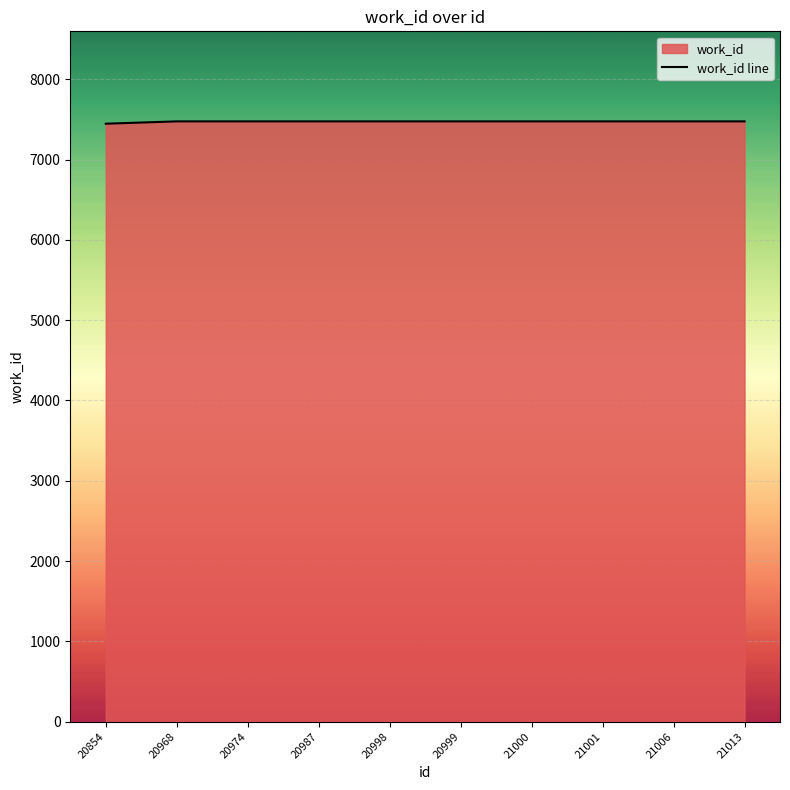

Reading left to right, transcribe all the data shown in this chart.

20854=7447	20968=7476	20974=7476	20987=7476	20998=7476	20999=7476	21000=7476	21001=7476	21006=7476	21013=7476